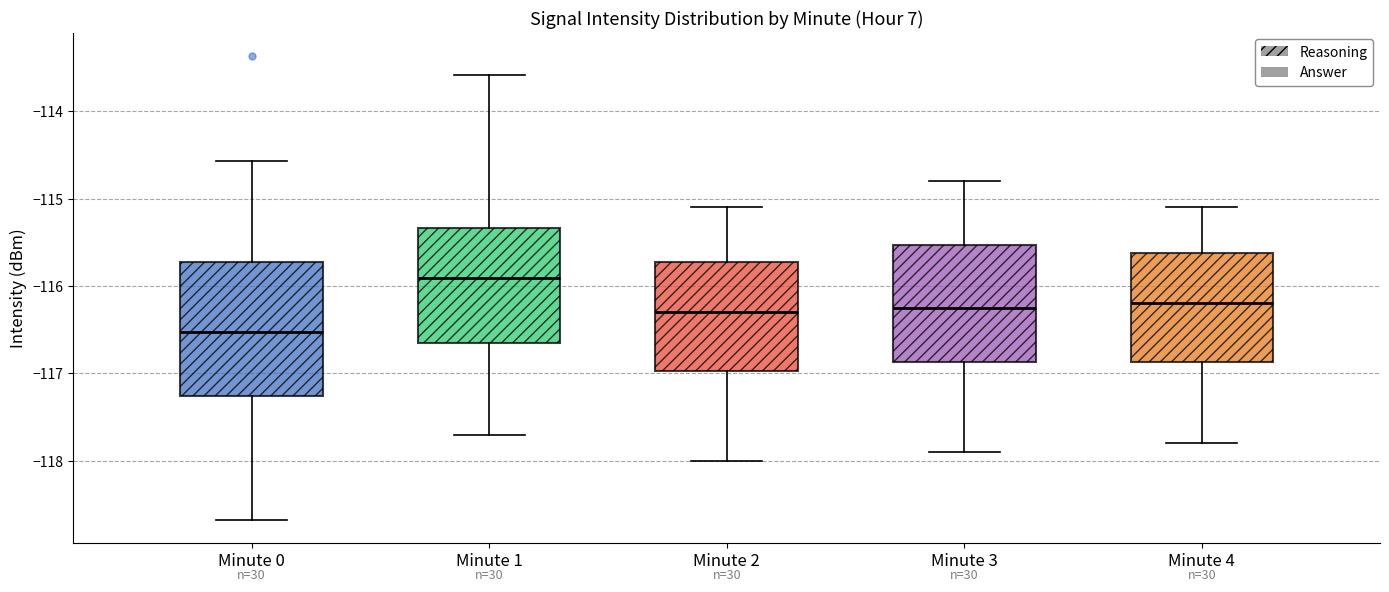

Reading left to right, transcribe this box plot: for each box, give where its median line is, the range the box spans, and where its two whiskers end, as read against the y-axis. The values are not printed on the chart, so give them approximately, as read against the axis.

Minute 0: median -116.5, box -117.3 to -115.7, whiskers -118.7 to -114.6
Minute 1: median -115.9, box -116.6 to -115.3, whiskers -117.7 to -113.6
Minute 2: median -116.3, box -117.0 to -115.7, whiskers -118.0 to -115.1
Minute 3: median -116.2, box -116.9 to -115.5, whiskers -117.9 to -114.8
Minute 4: median -116.2, box -116.9 to -115.6, whiskers -117.8 to -115.1